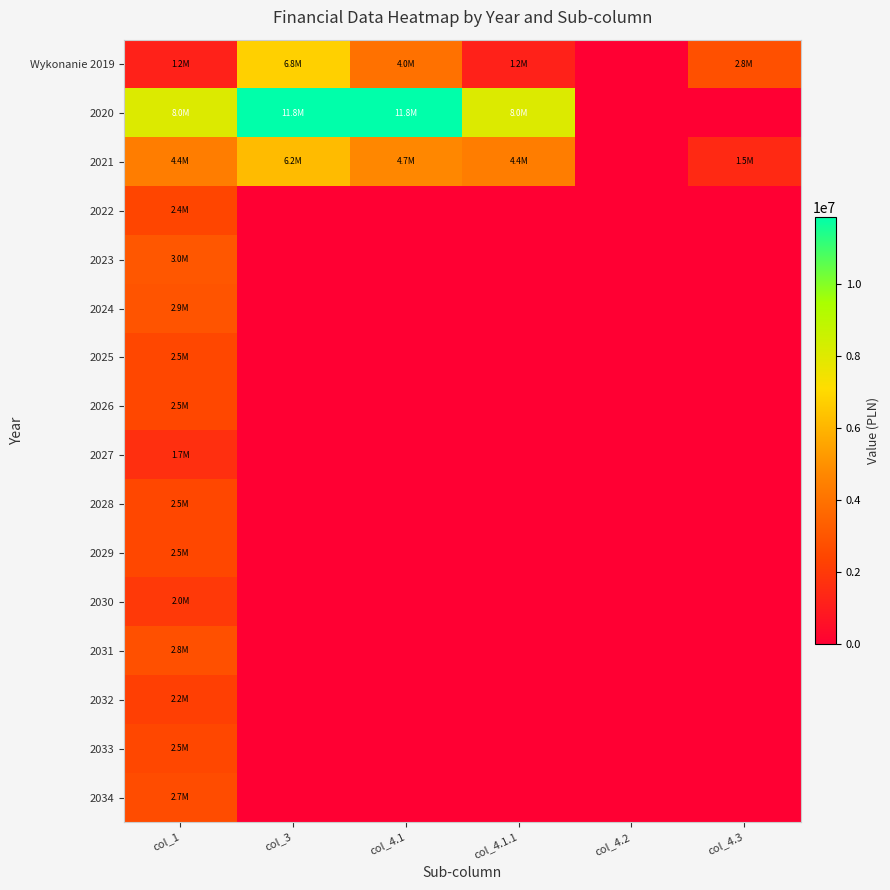

Which series has the widest spread of values?

2020